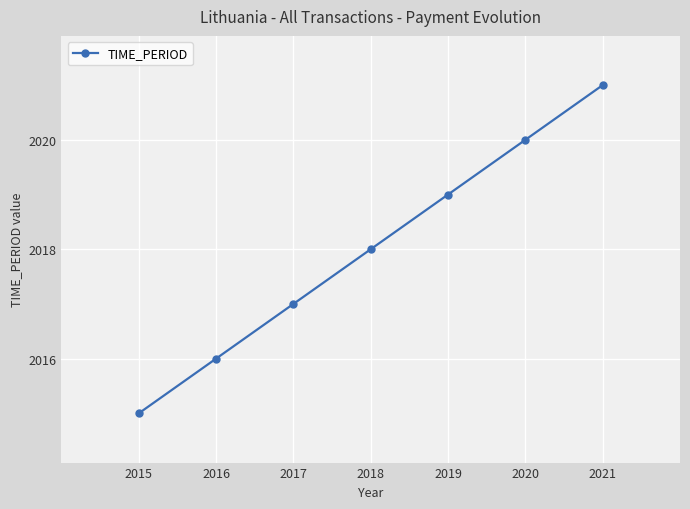

What is the ratio of the value at 2020 to the value at 2018?

1.0